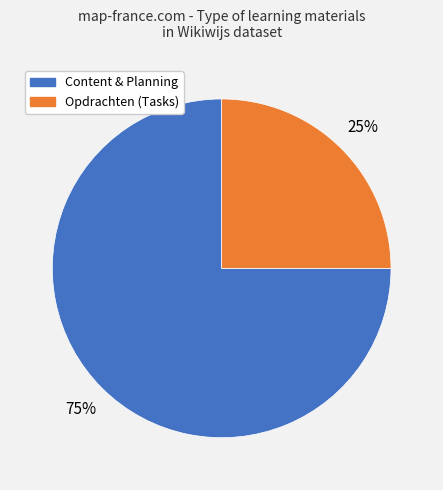

To the nearest percent, what is the average slice percentage?

50%